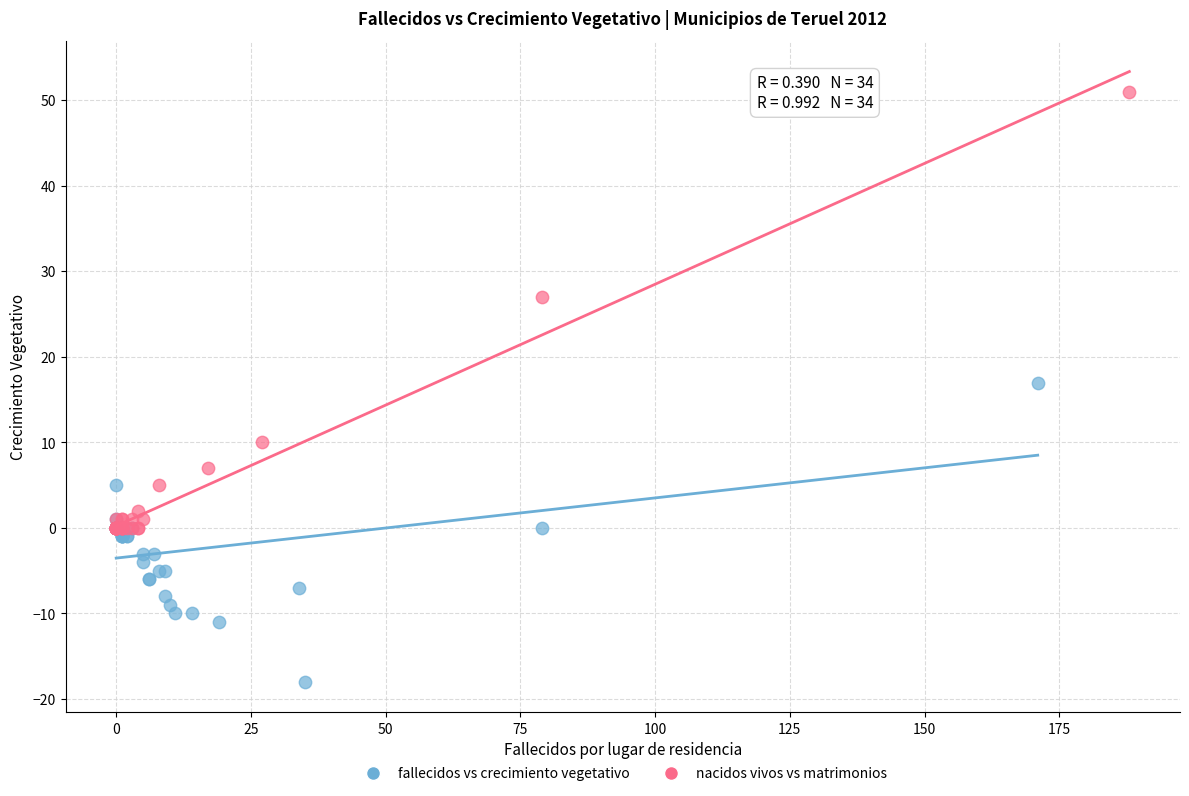

Which series has the widest spread of Y values?

nacidos vivos vs matrimonios